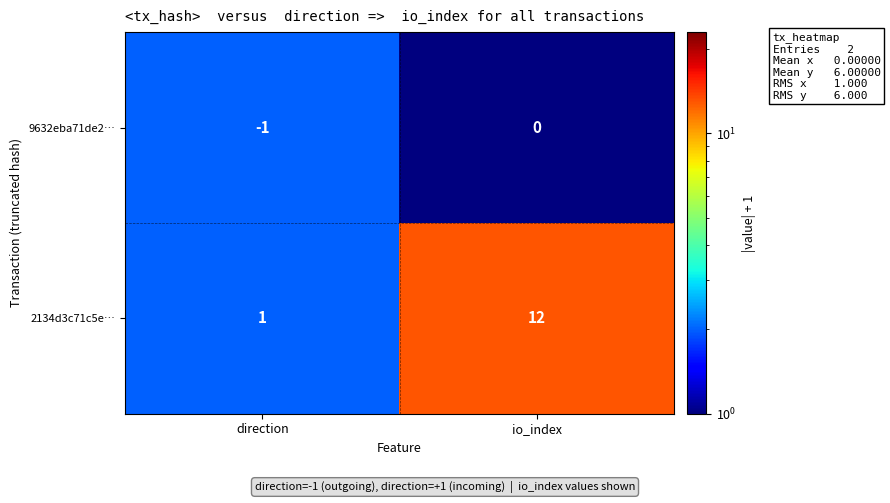

Reading left to right, list all the values displayed in this chart.

9632eba71de2…: -1	0
2134d3c71c5e…: 1	12